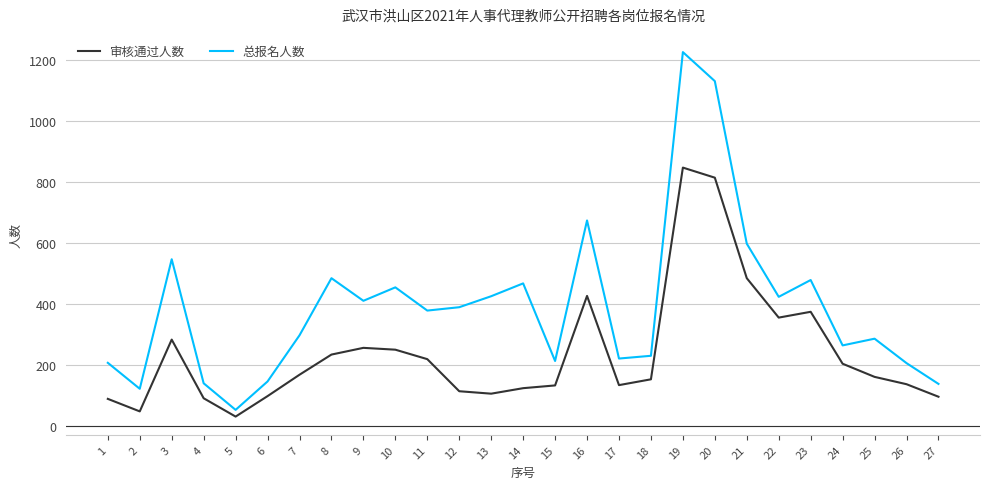

Is this an area chart (filled region under the line)?

No